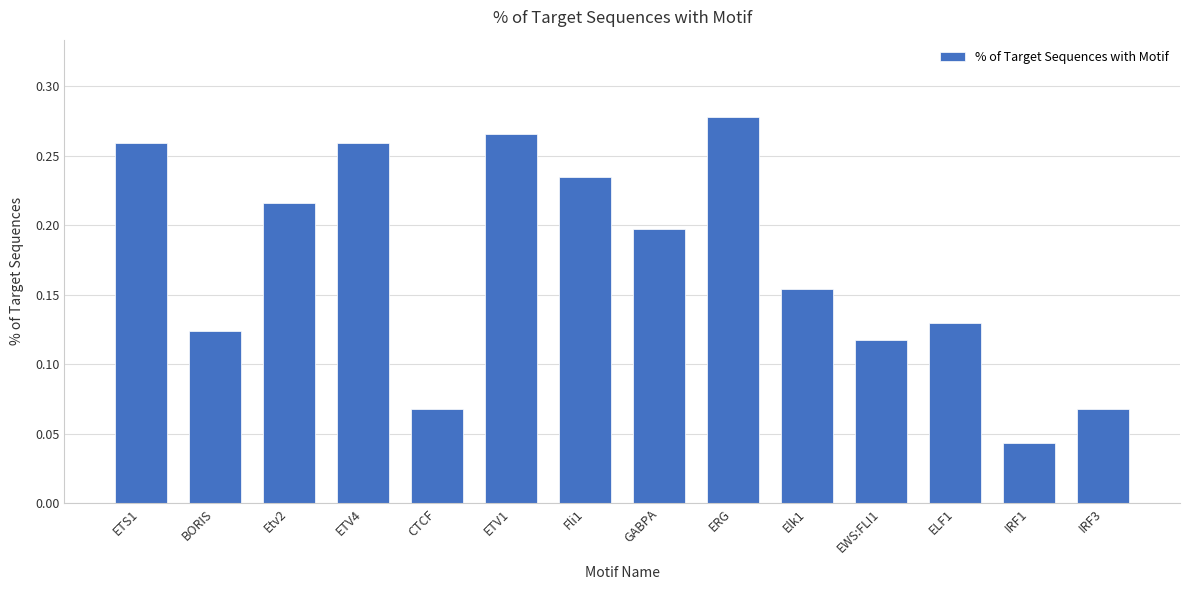

What is the sum of the values at ETV4 and Fli1?

0.5